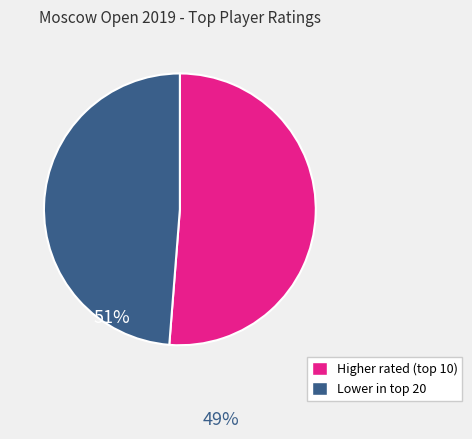

Is there any slice that represents more than half of the pie?

Yes